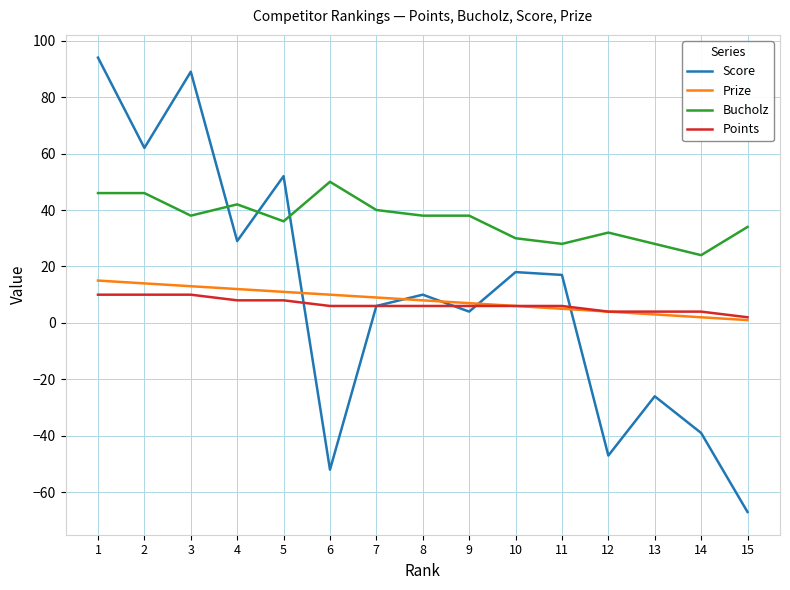

Which category has the highest value across all series?

1